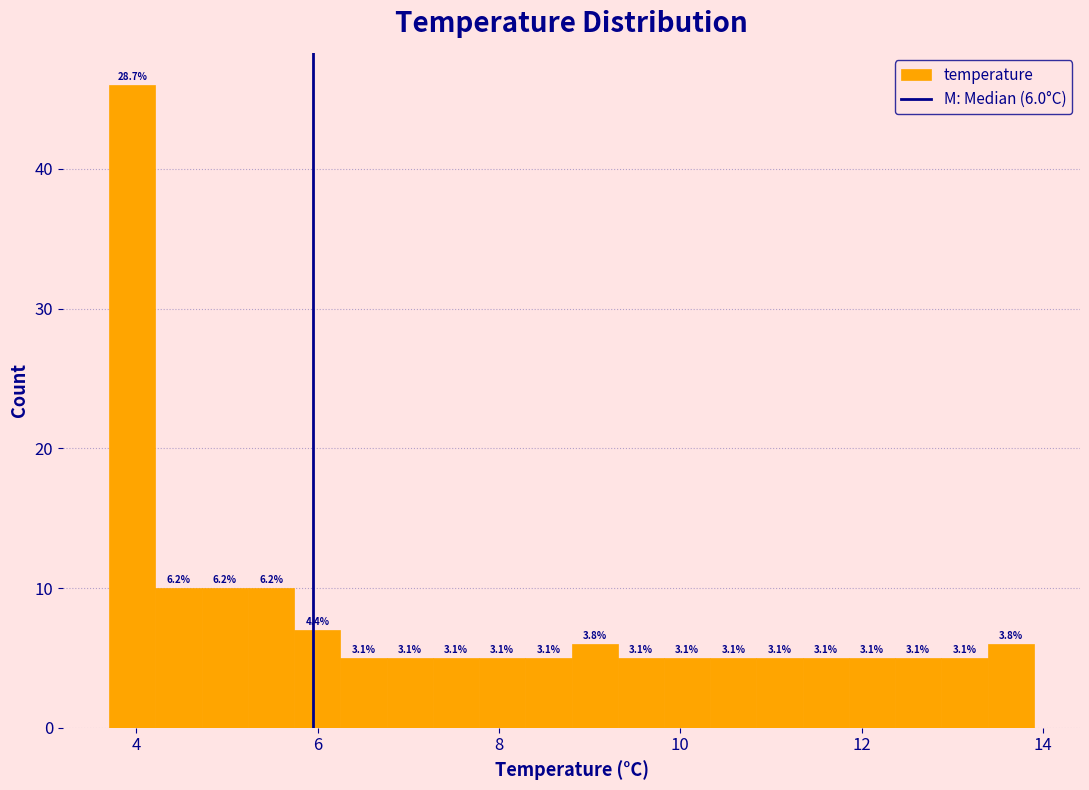

Around what value on the x-axis is the tallest bar? Give the approximate position of its centre, as read against the axis.

4.0